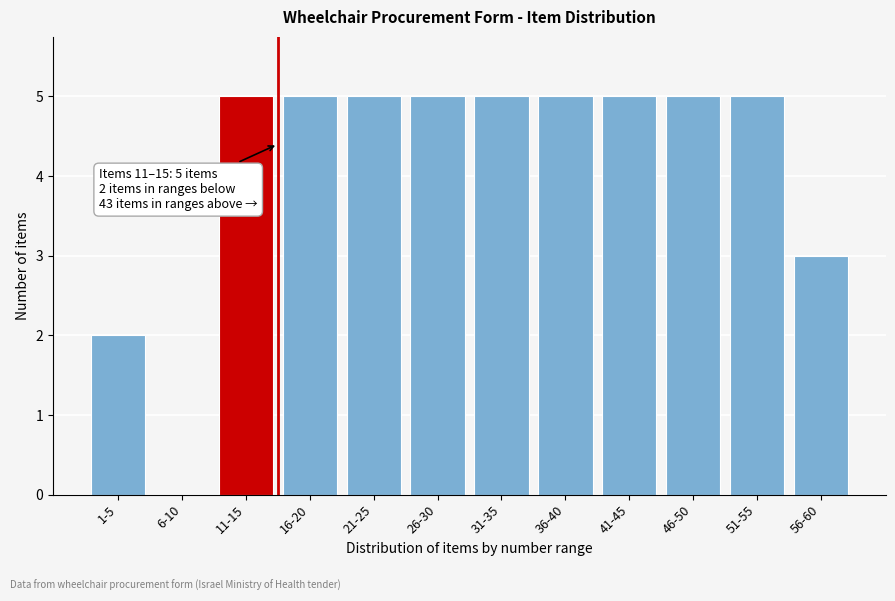

Reading right to left, list all the values displayed in this chart.

56-60=3	51-55=5	46-50=5	41-45=5	36-40=5	31-35=5	26-30=5	21-25=5	16-20=5	11-15=5	6-10=0	1-5=2